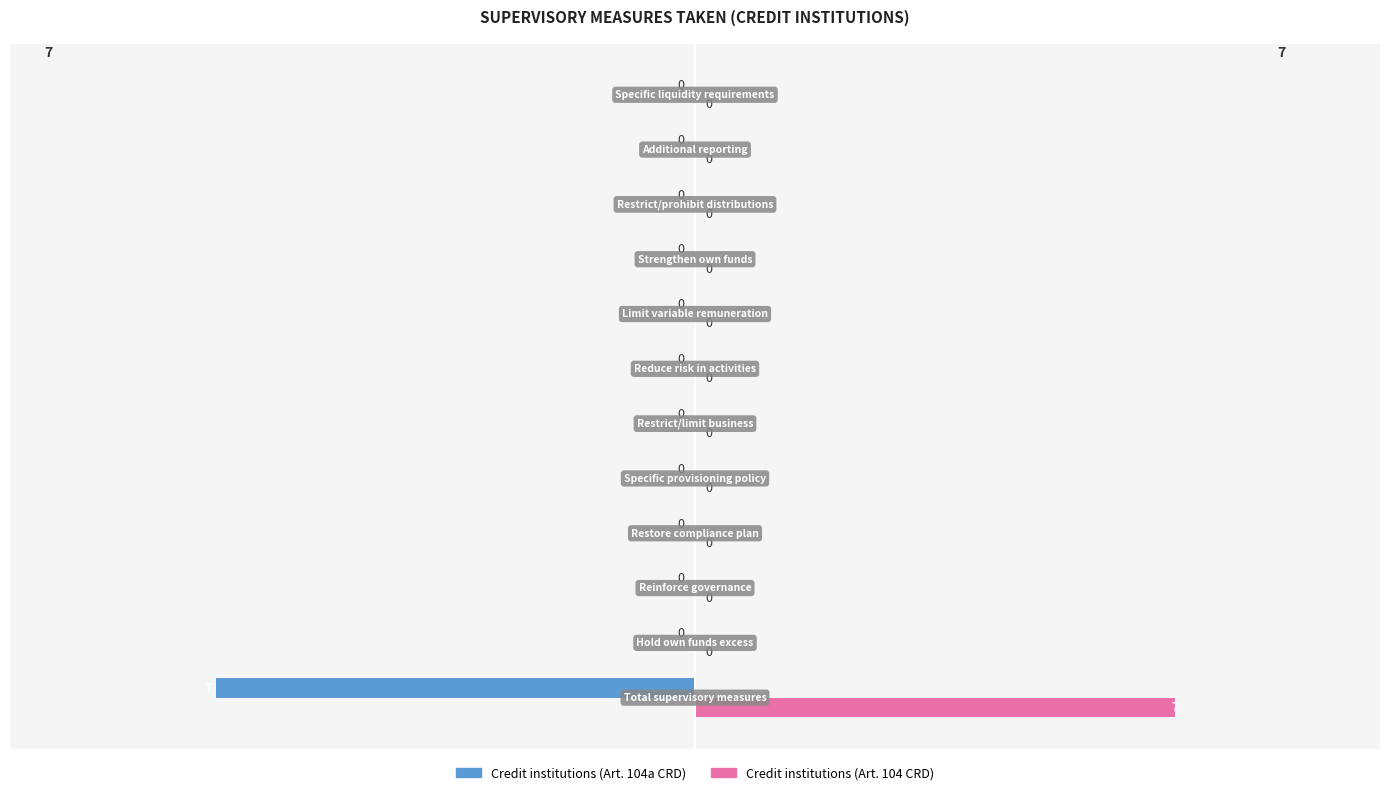

What is the greatest value displayed?

7